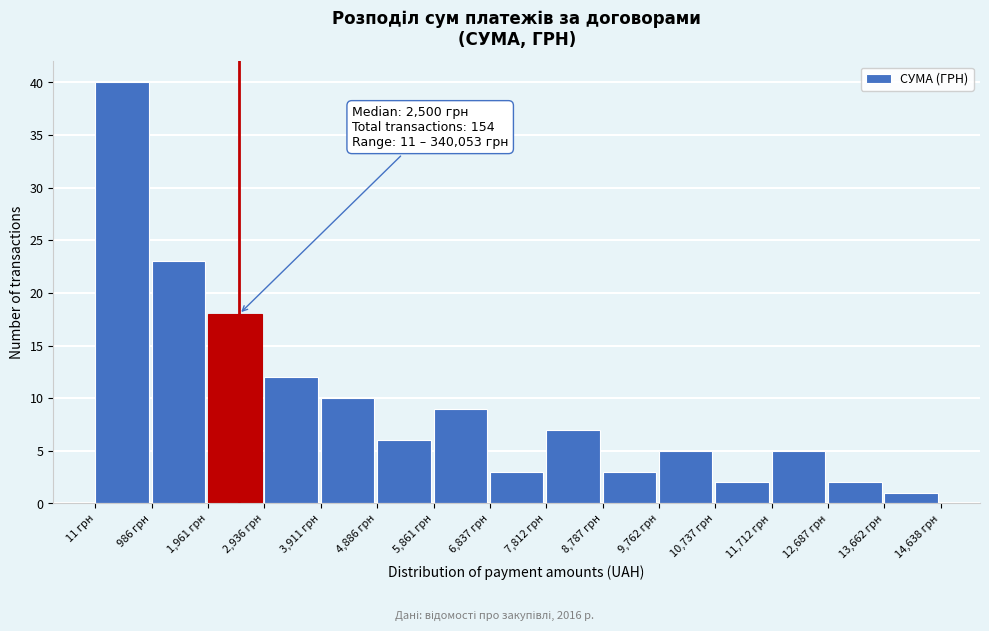

Which range on the x-axis has the tallest bar?

0 to 1000